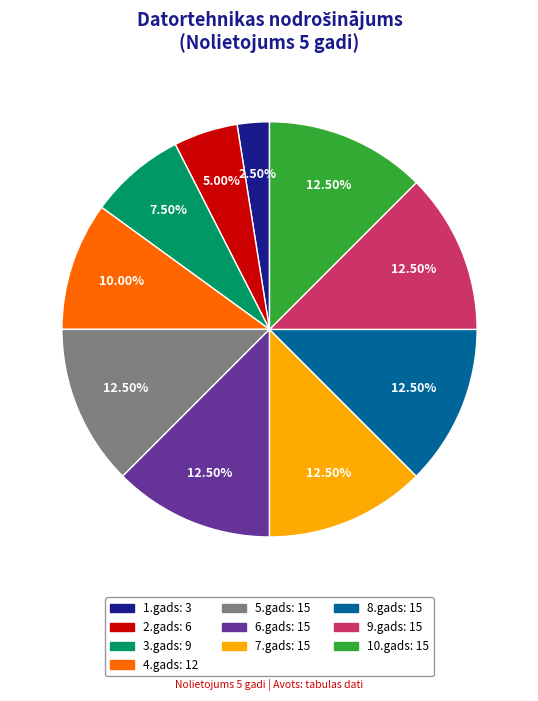

True or false: 4.gads accounts for 10% of the total.

True